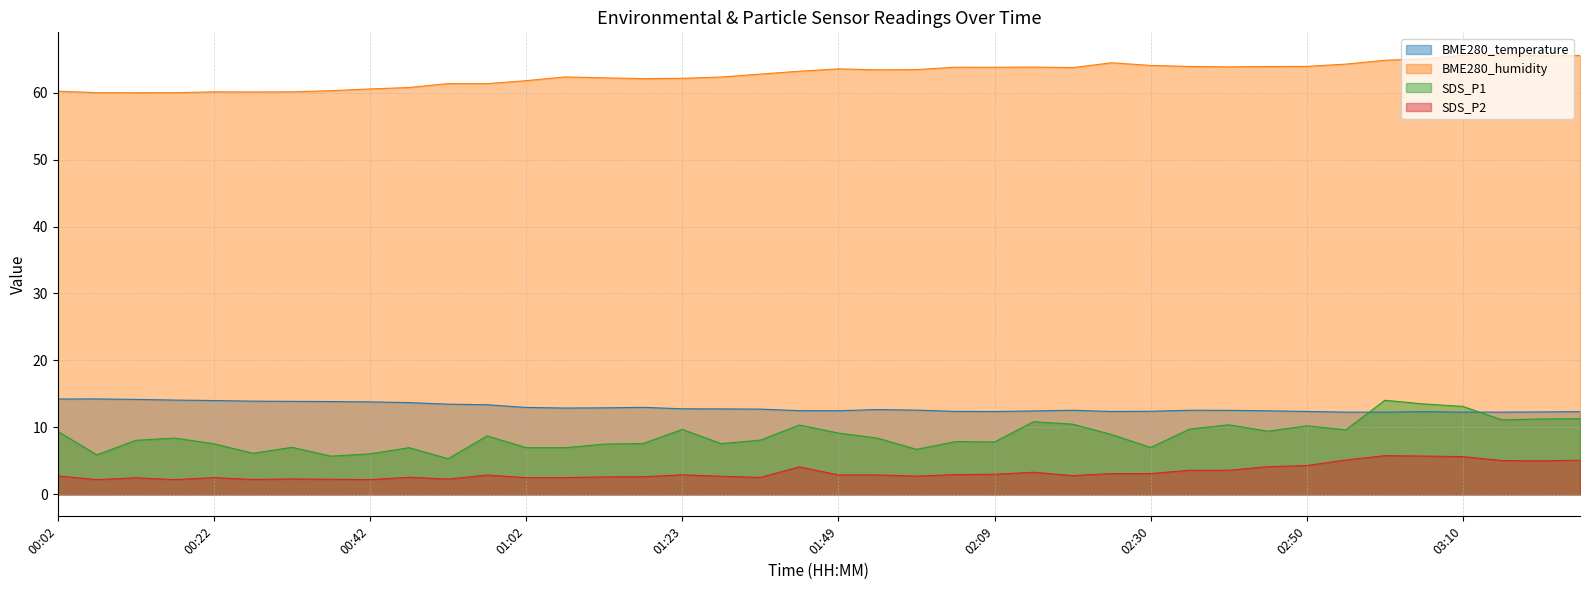

Does the chart display data point markers on the line(s)?

No